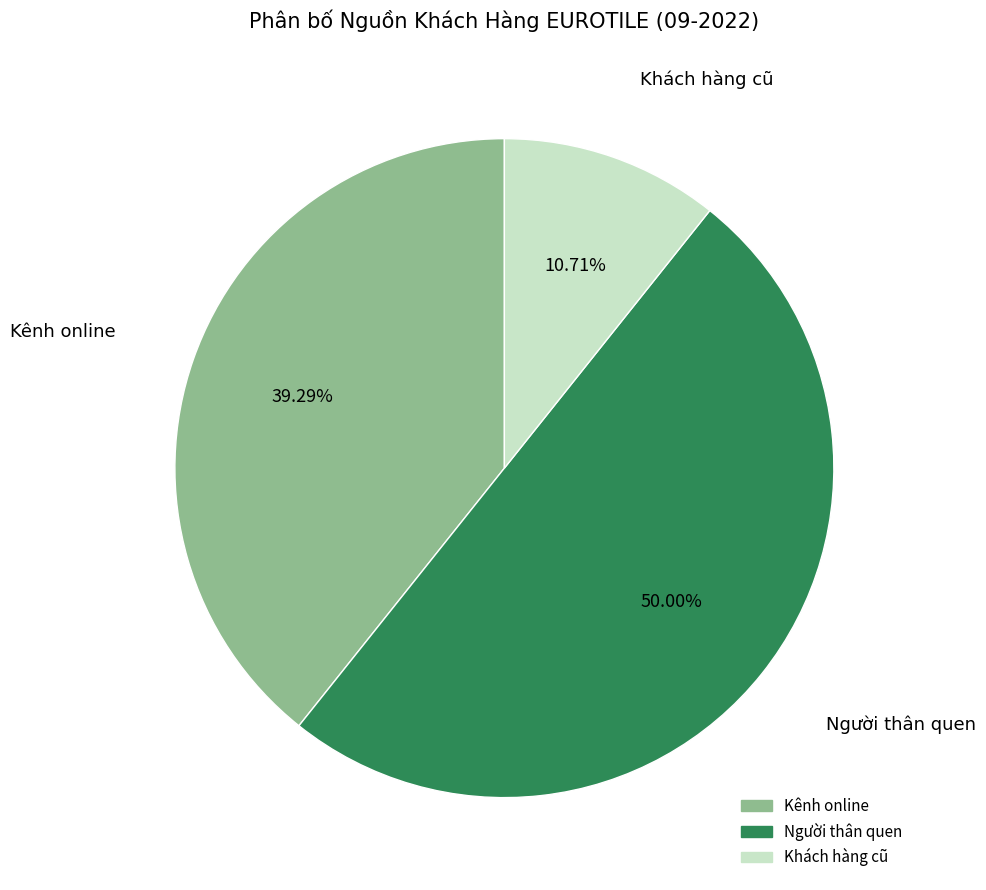

To the nearest percent, what is the average slice percentage?

33%